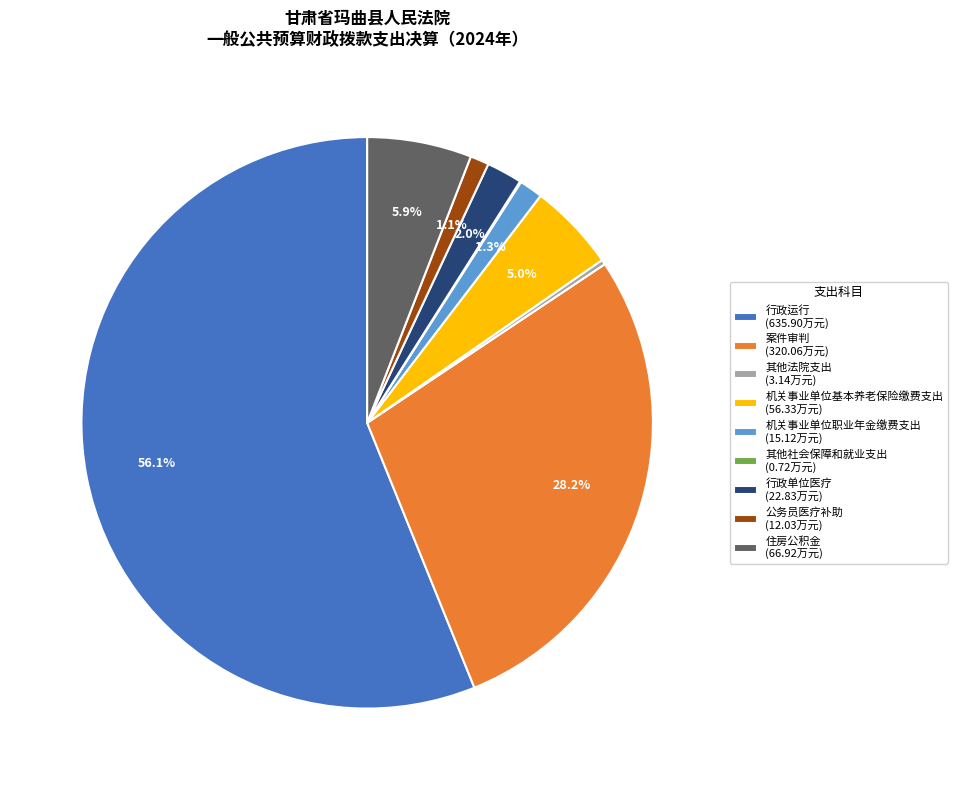

Does 行政运行 account for over 50% of the chart?

Yes